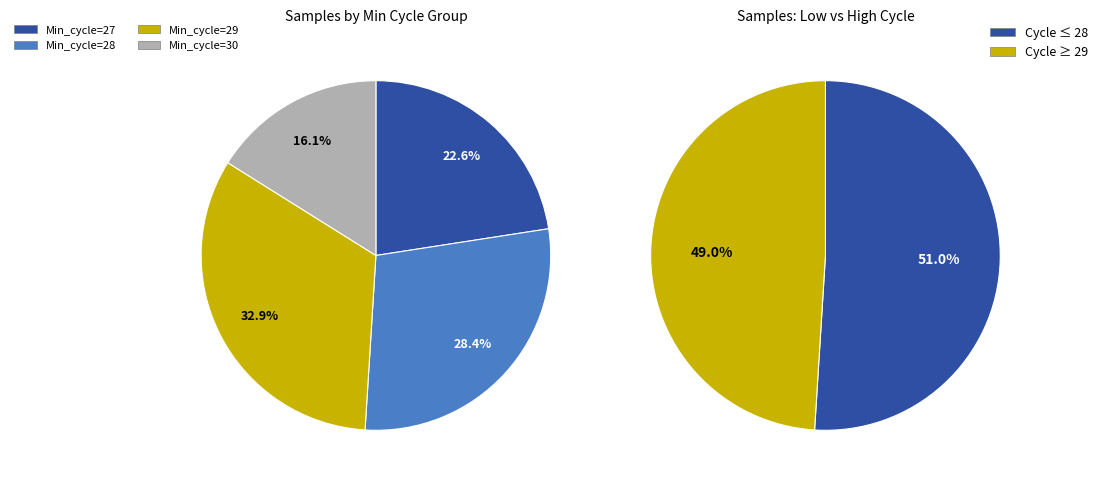

What is the change in value from 29 to 30?

-146917